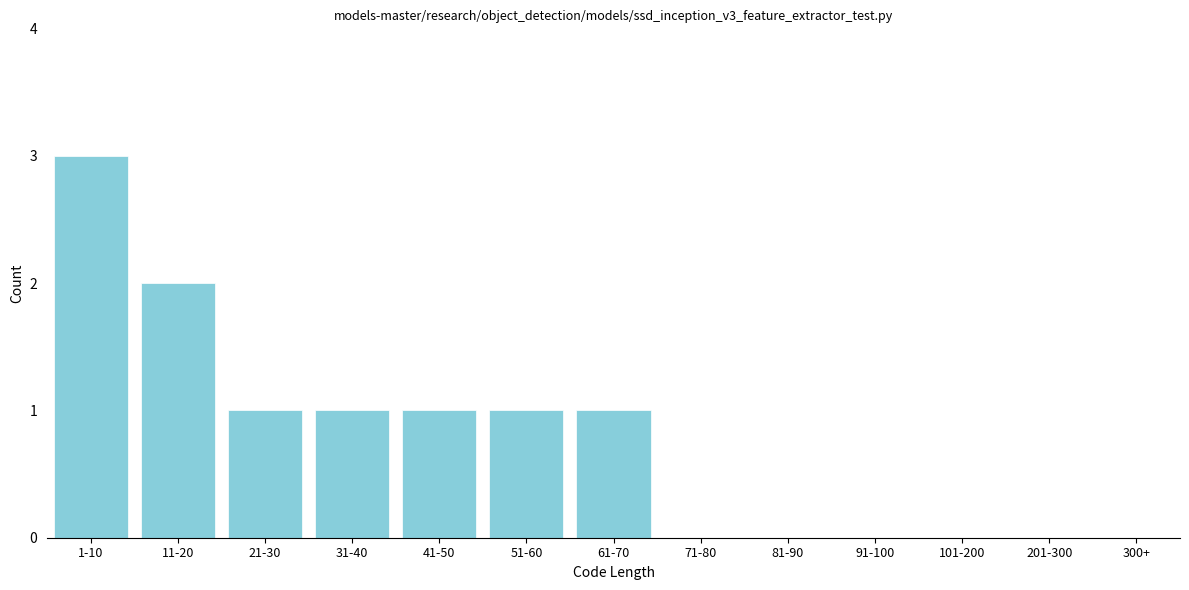

Reading right to left, list all the values displayed in this chart.

201-300=0	101-200=0	91-100=0	81-90=0	71-80=0	61-70=1	51-60=1	41-50=1	31-40=1	21-30=1	11-20=2	1-10=3